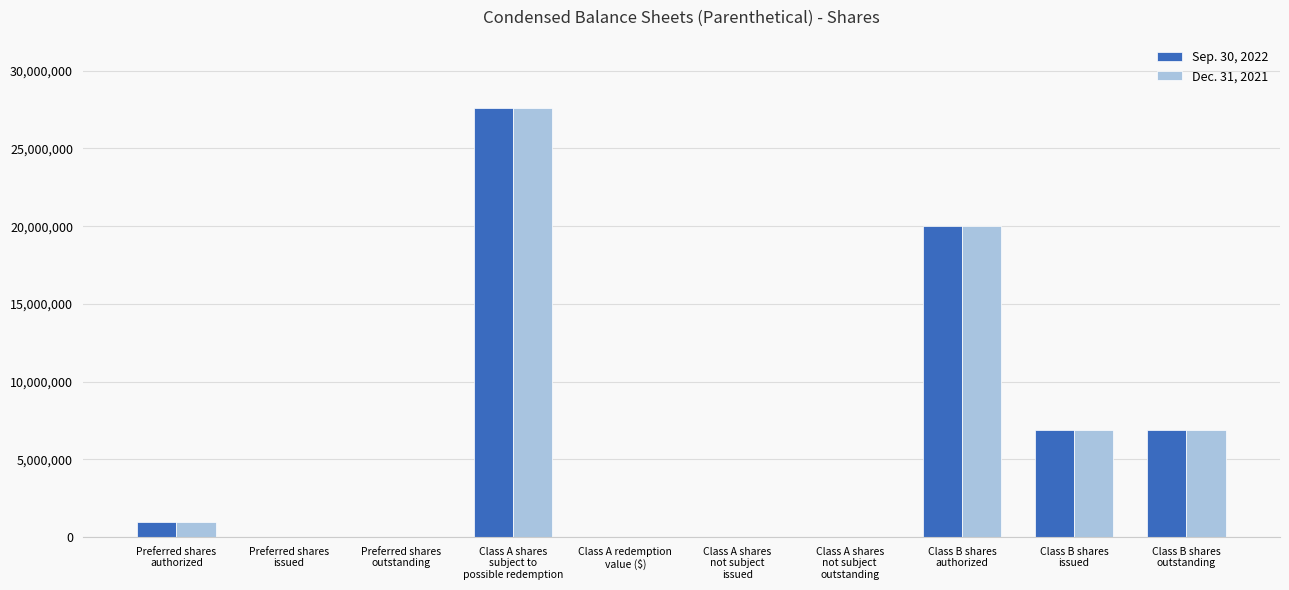

At which label is Sep. 30, 2022 closest to 13800000?

Class B shares
authorized